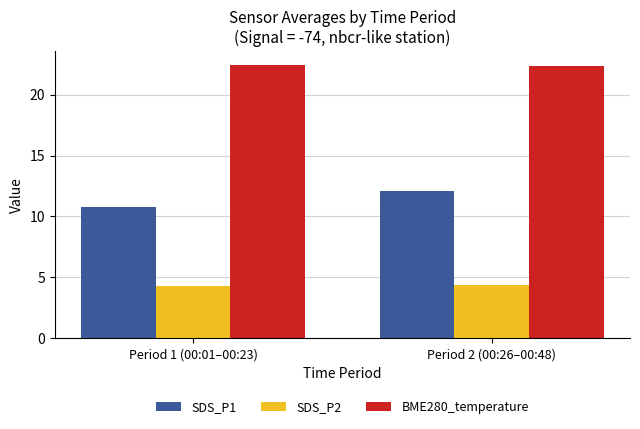

Reading right to left, extract all data points from this chart.

SDS_P1: 12.1	10.8
SDS_P2: 4.4	4.2
BME280_temperature: 22.4	22.5